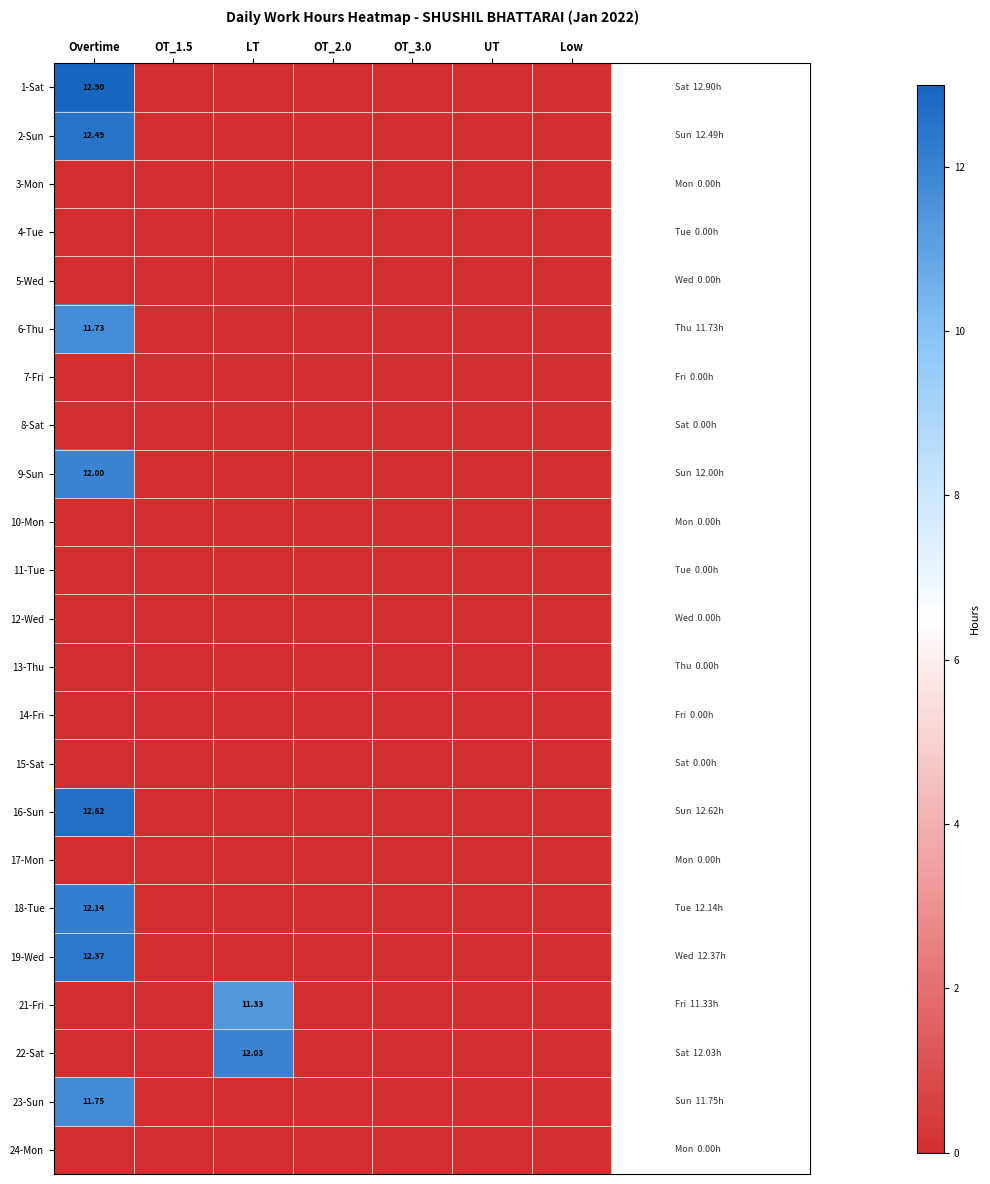

True or false: 12-Wed has a value of 0.0 at OT_2.0.

True